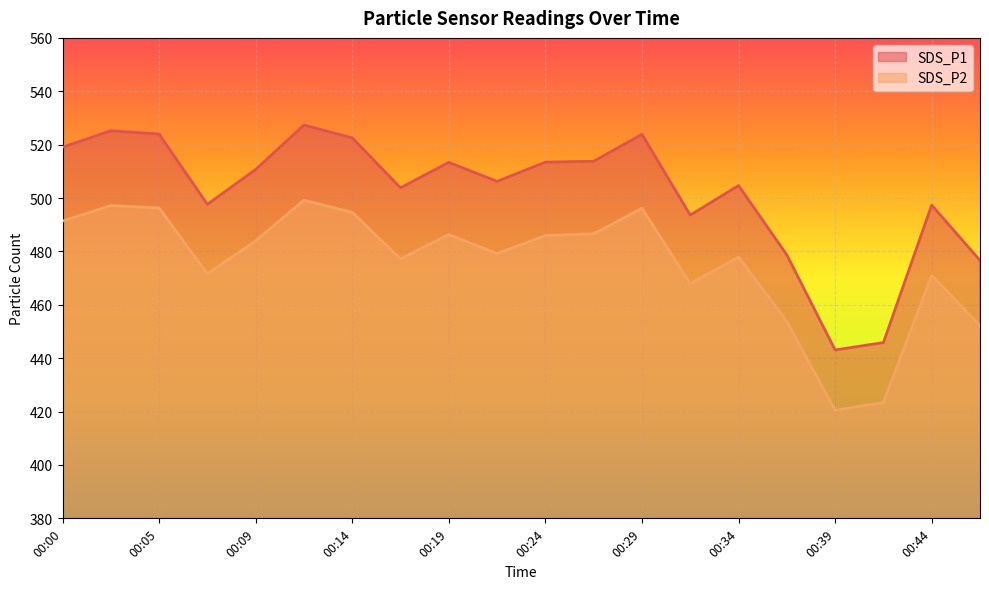

True or false: SDS_P1 and SDS_P2 cross at least once.

False